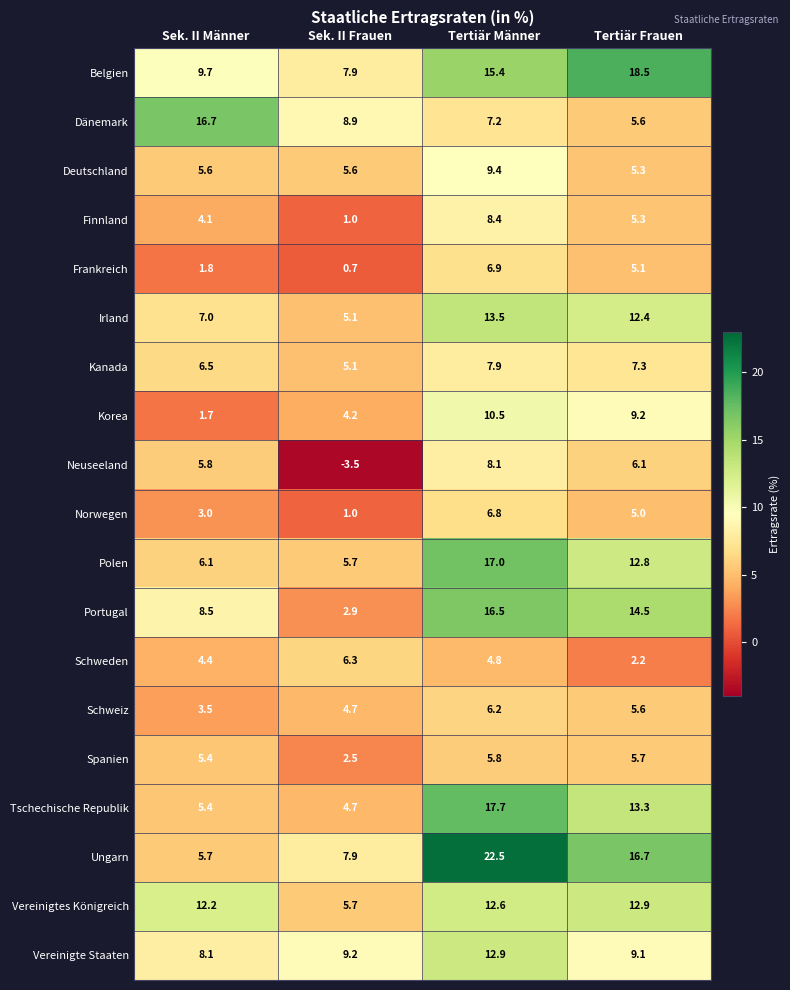

Which series has the widest spread of values?

Ungarn